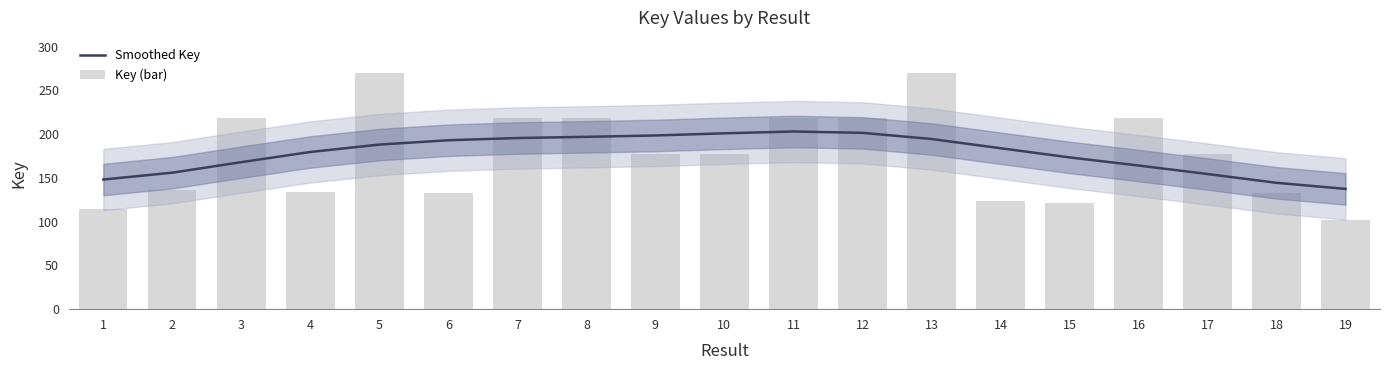

Which series has the largest range (max minus min)?

Key (bar)